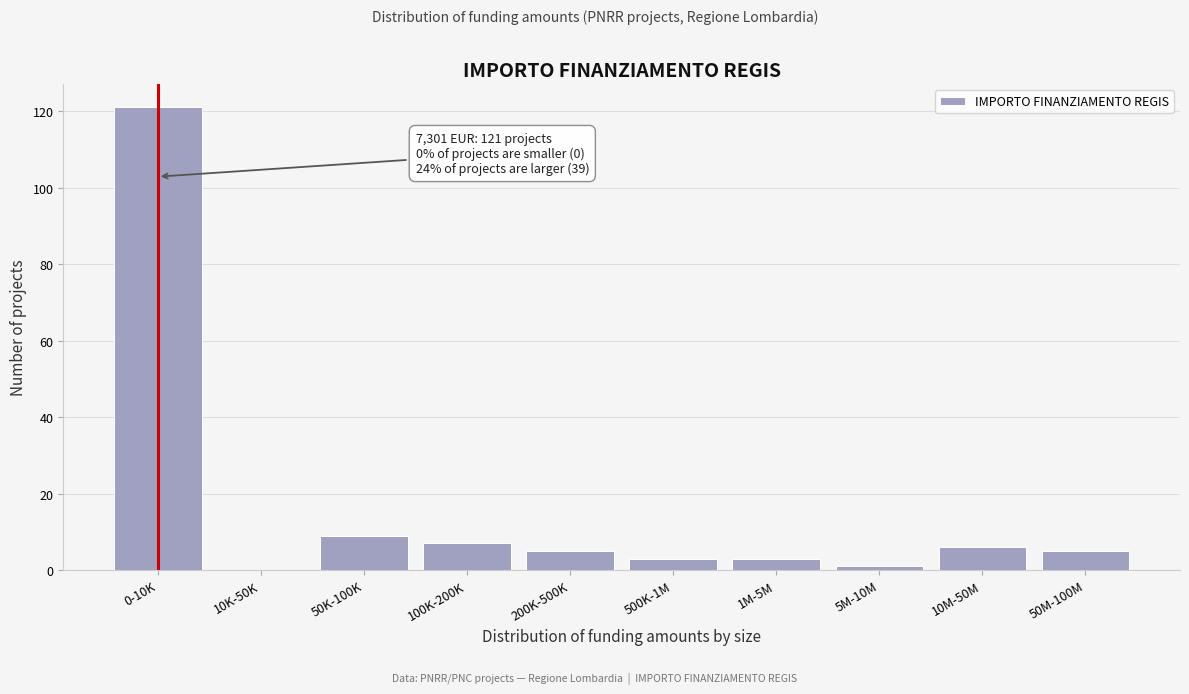

Reading left to right, list all the values displayed in this chart.

0-10K=121	10K-50K=0	50K-100K=9	100K-200K=7	200K-500K=5	500K-1M=3	1M-5M=3	5M-10M=1	10M-50M=6	50M-100M=5